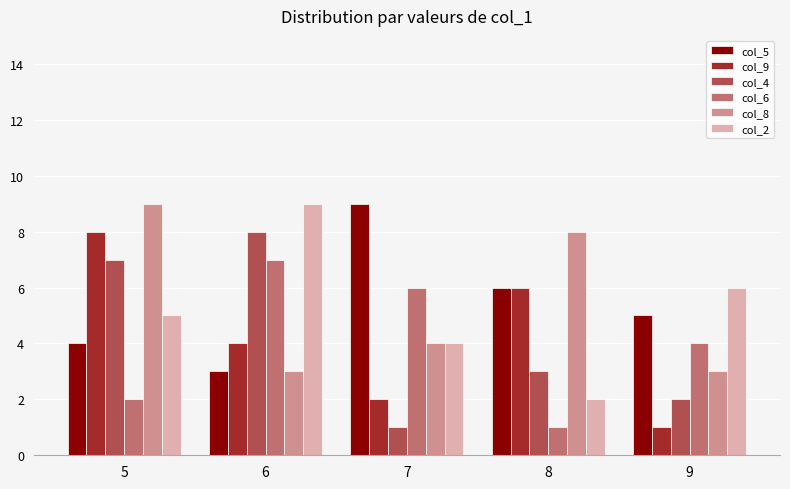

What is the total value across all series at 9?

21